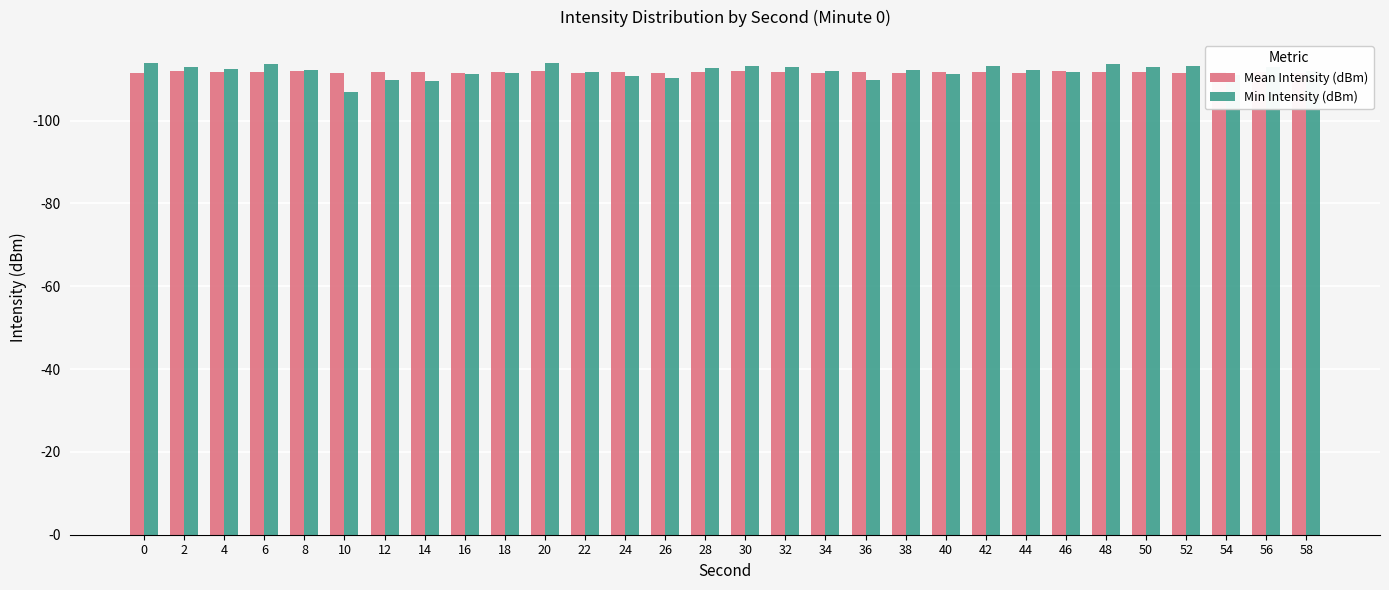

Reading right to left, what are all the values shown in this chart?

Mean Intensity (dBm): 111.4	111.7	111.9	111.5	111.8	111.6	111.9	111.6	111.7	111.8	111.6	111.8	111.5	111.7	111.9	111.8	111.6	111.7	111.6	111.9	111.7	111.5	111.8	111.7	111.5	112.0	111.6	111.7	111.9	111.5
Min Intensity (dBm): 112.1	112.9	111.0	113.2	113.1	113.6	111.7	112.2	113.1	111.2	112.1	109.8	111.9	113.0	113.1	112.8	110.2	110.7	111.7	113.8	111.4	111.2	109.5	109.9	106.9	112.3	113.6	112.4	113.1	113.8